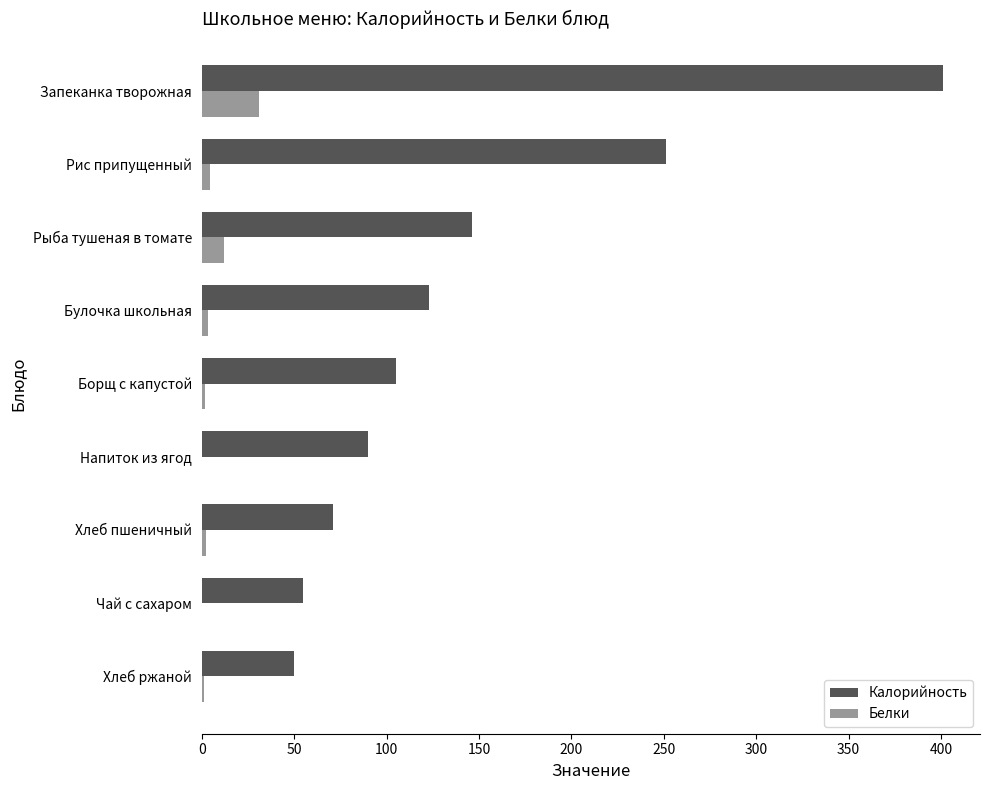

The value of Калорийность at Хлеб ржаной is 72.0. True or false?

False